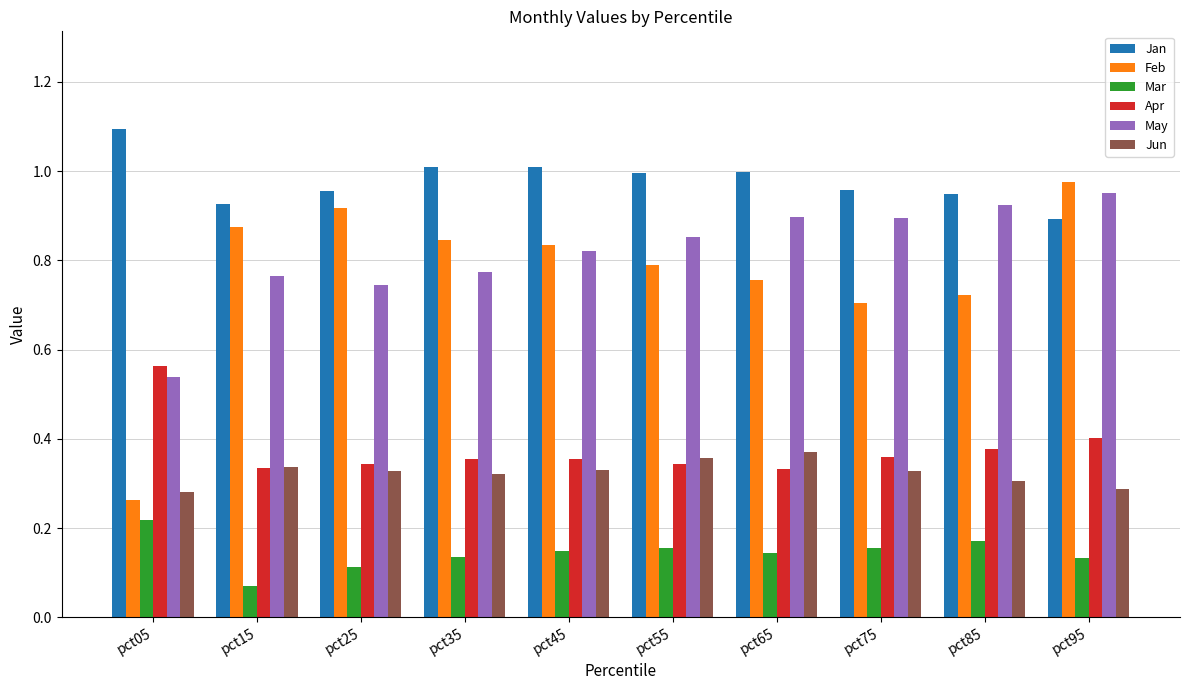

At pct85, list the series in order from largest to smallest.

Jan, May, Feb, Apr, Jun, Mar